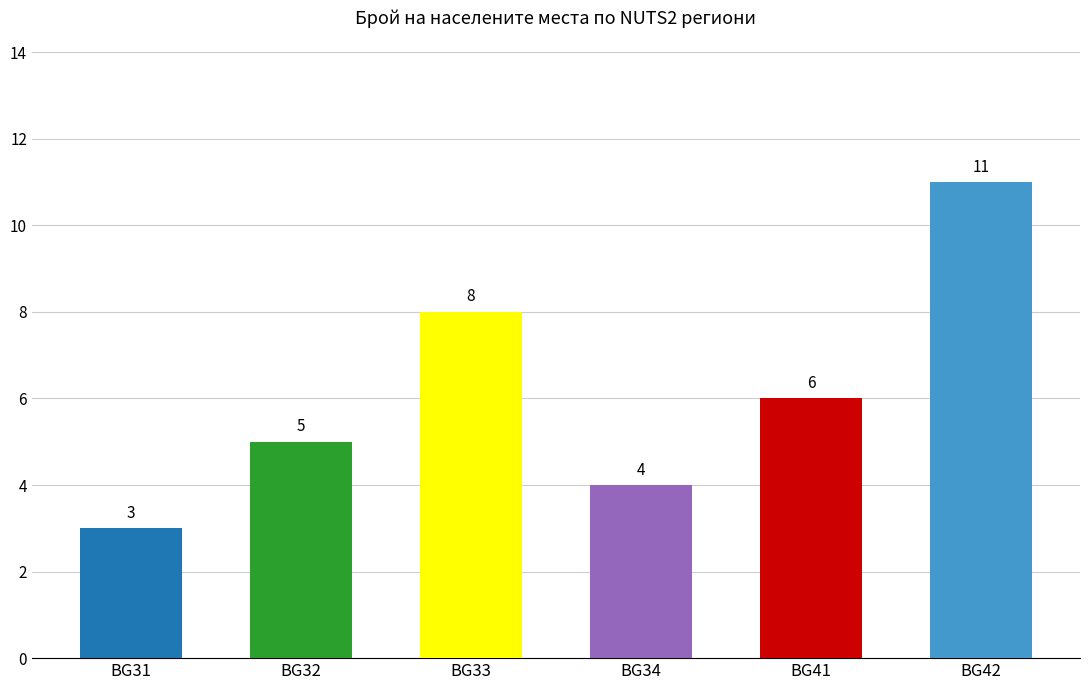

What is the sum of all values?

37